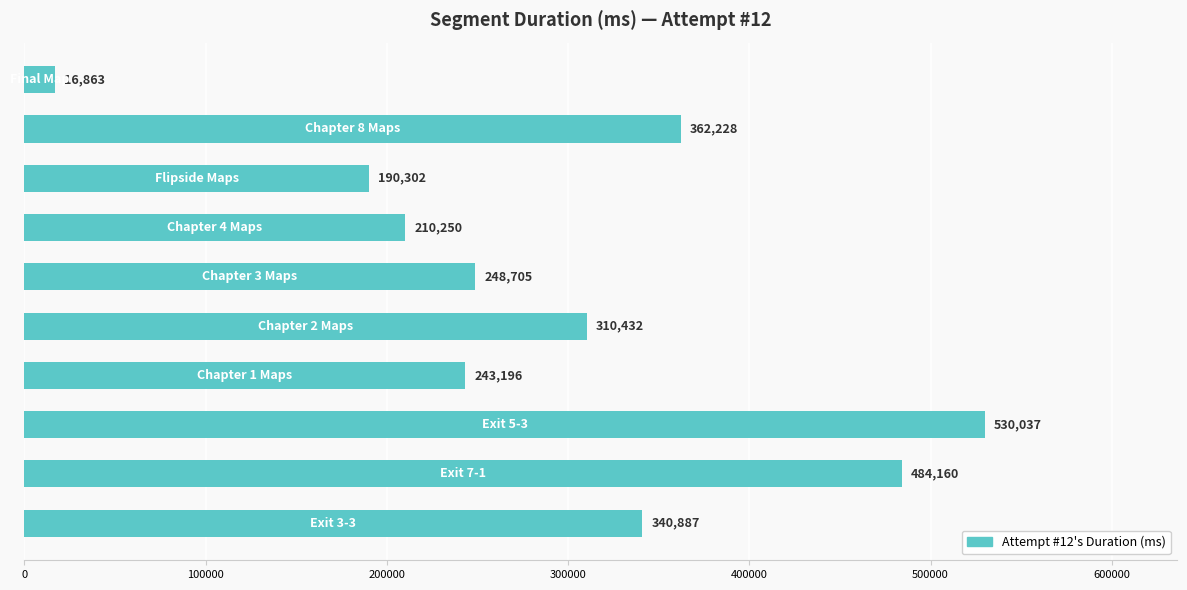

What is the difference between the maximum and minimum values?

513174